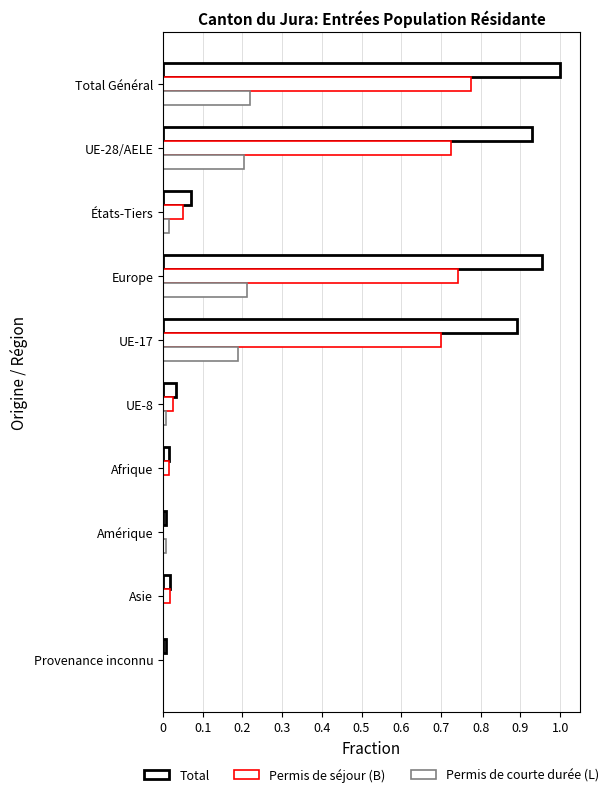

Reading left to right, what are all the values shown in this chart?

Total: 1.0	0.9	0.1	1.0	0.9	0.0	0.0	0.0	0.0	0.0
Permis de séjour (B): 0.8	0.7	0.0	0.7	0.7	0.0	0.0	0.0	0.0	0.0
Permis de courte durée (L): 0.2	0.2	0.0	0.2	0.2	0.0	0.0	0.0	0.0	0.0